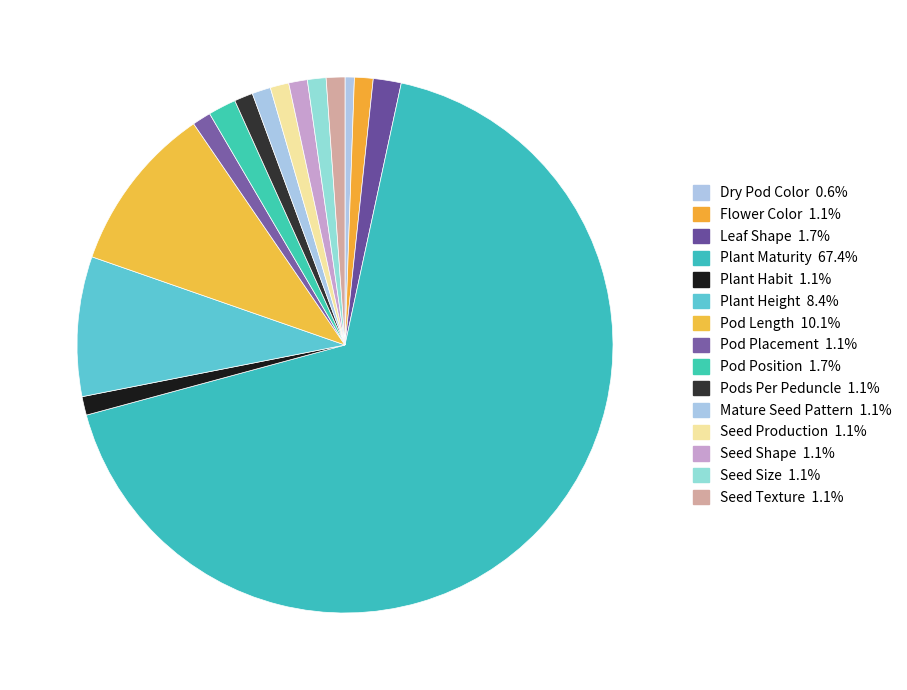

To the nearest percent, what is the average slice percentage?

7%